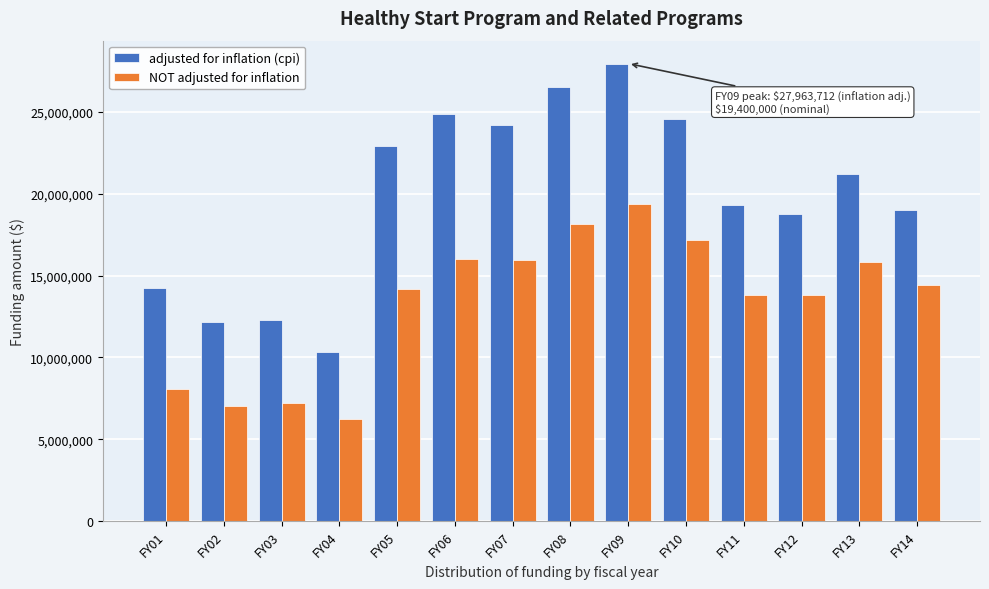

What is the highest value of the NOT adjusted for inflation series?

19400000